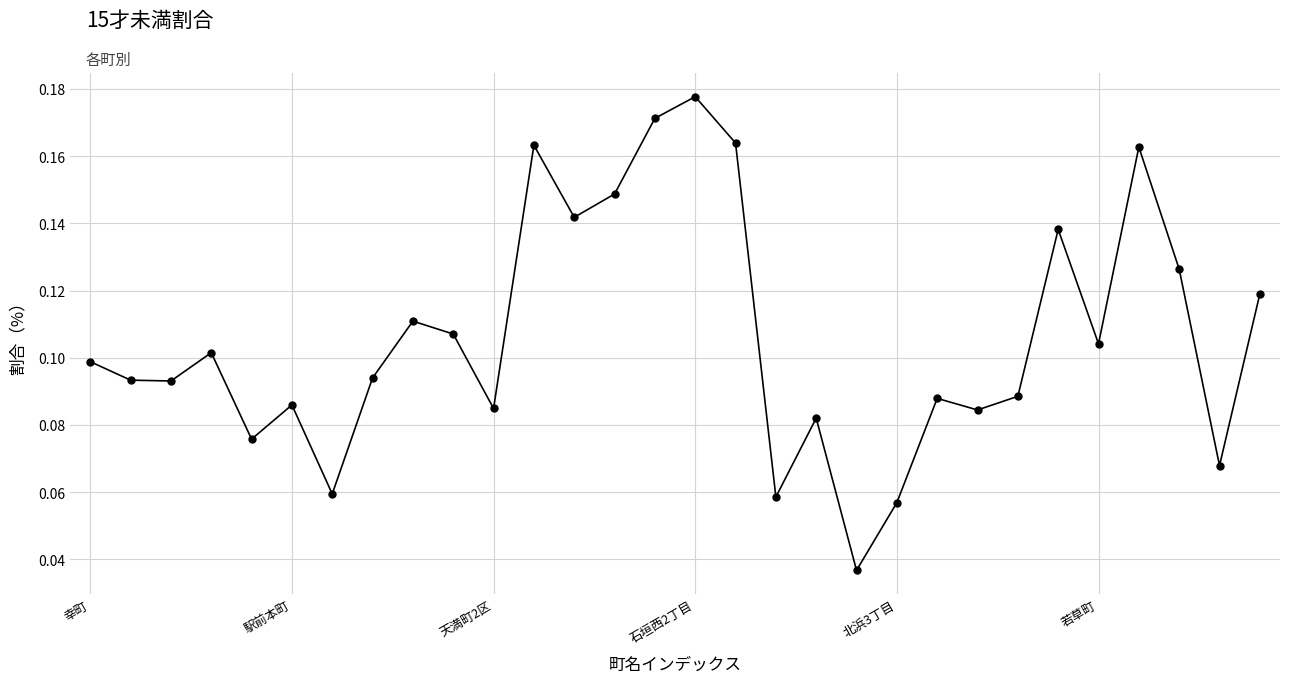

How many points are lower than both their immediate neighbors (excluding endpoints)?

10